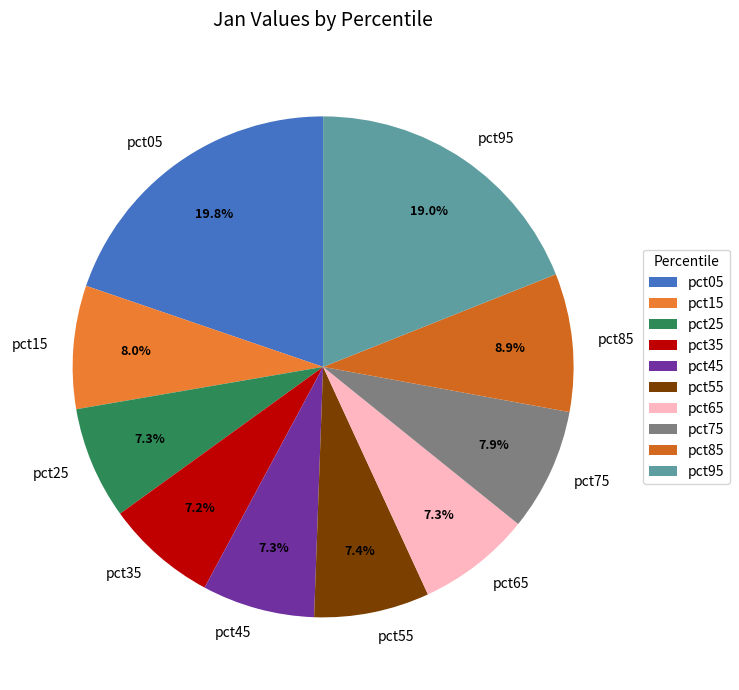

Count the number of slices in the pie.

10